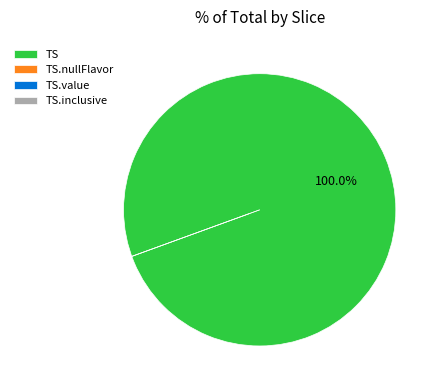

Rank the categories by value from highest to lowest.

TS, TS.nullFlavor, TS.value, TS.inclusive